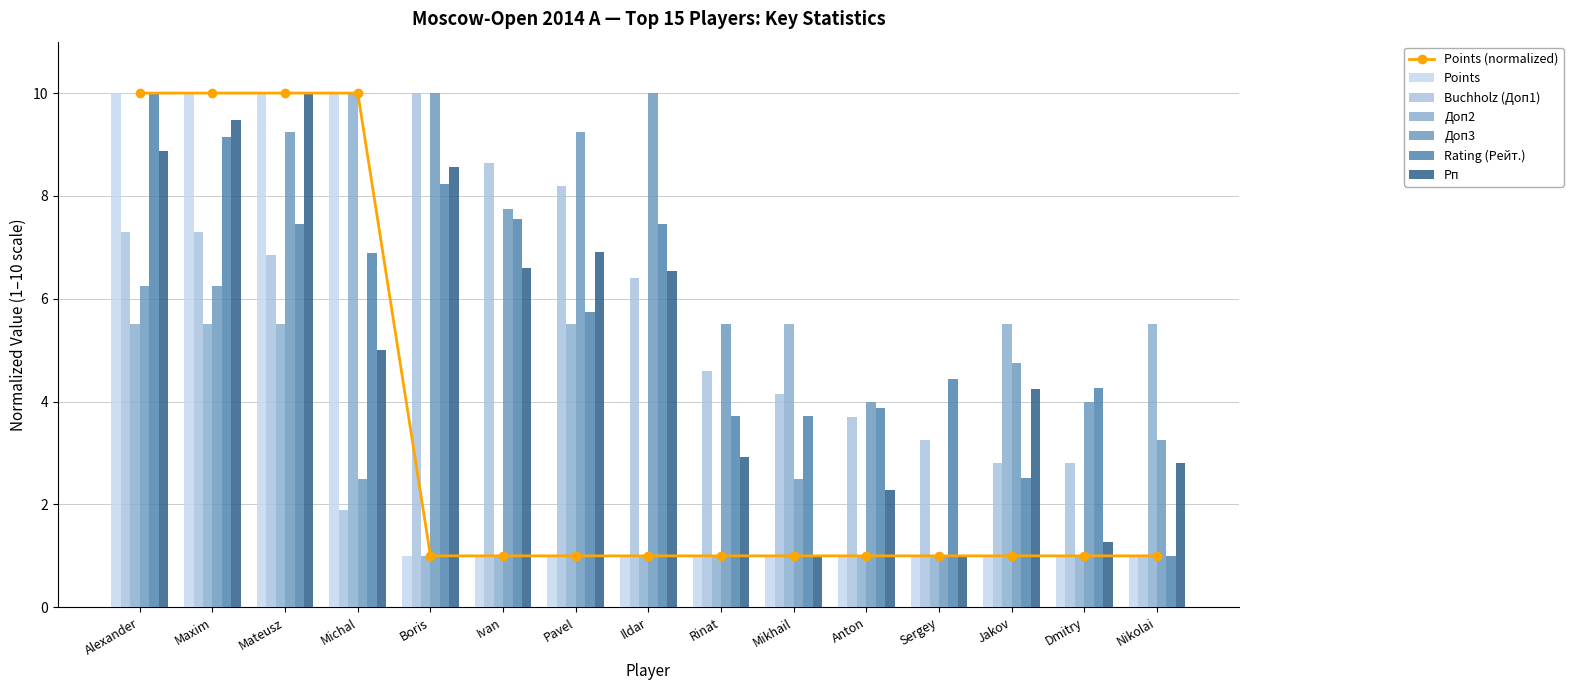

How many groups of bars are there?

15